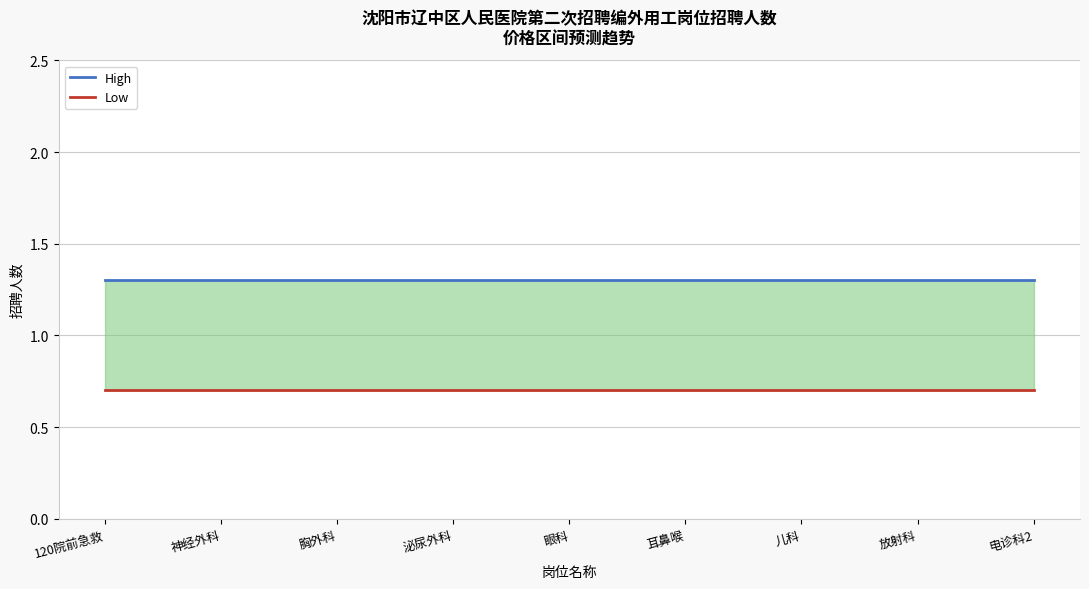

Where is Low nearest to the value 0?

120院前急救